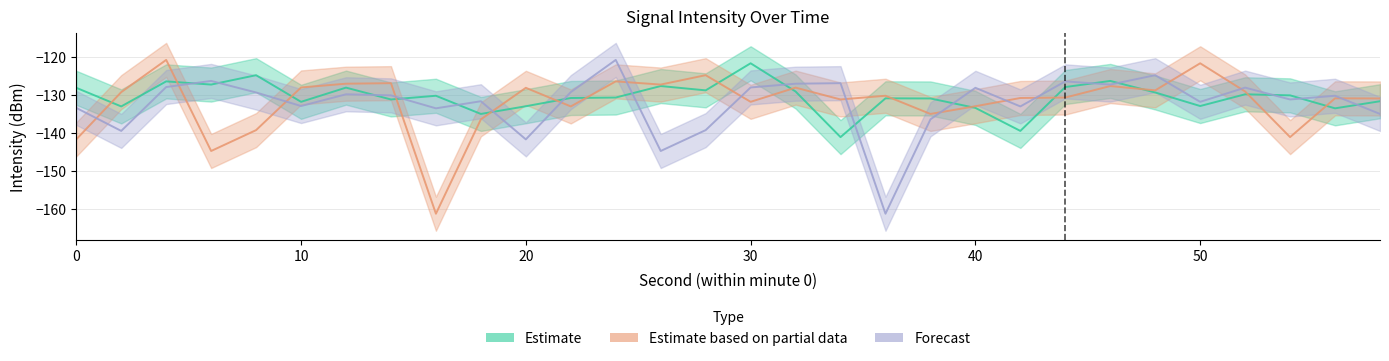

What value does the Estimate series have at 14?

-131.2